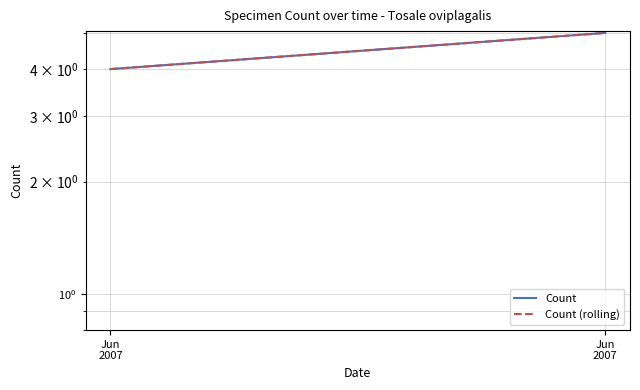

True or false: Count (rolling) has a value of 8 at Jun
2007.

False